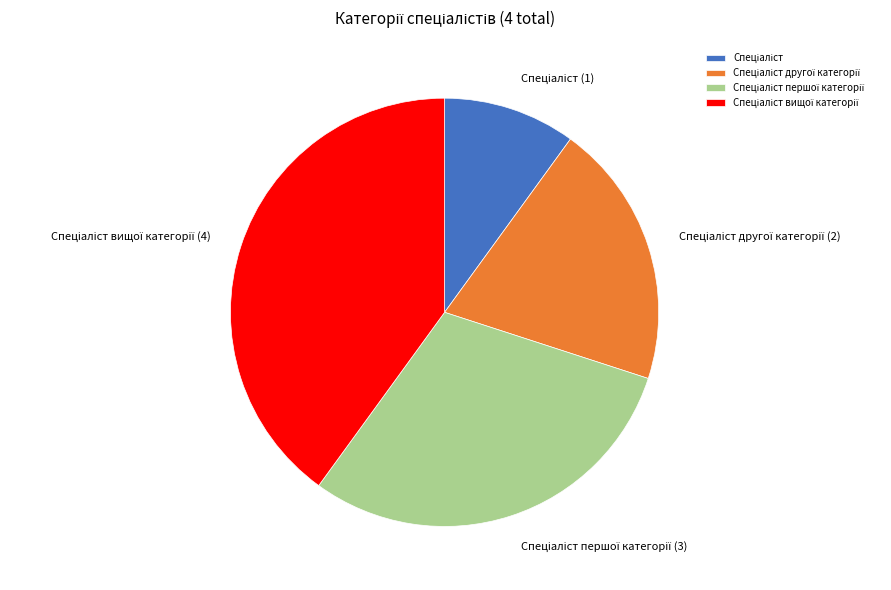

Does any single category account for the majority?

No